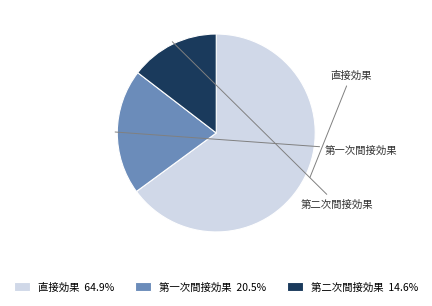

Which category has the smallest portion of the pie?

第二次間接効果